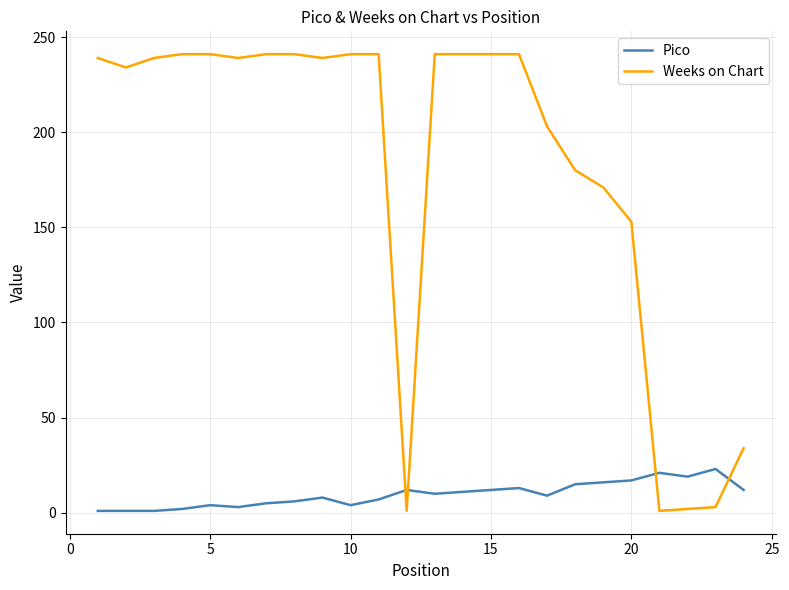

What is the difference between the maximum and minimum values in the Pico series?

22